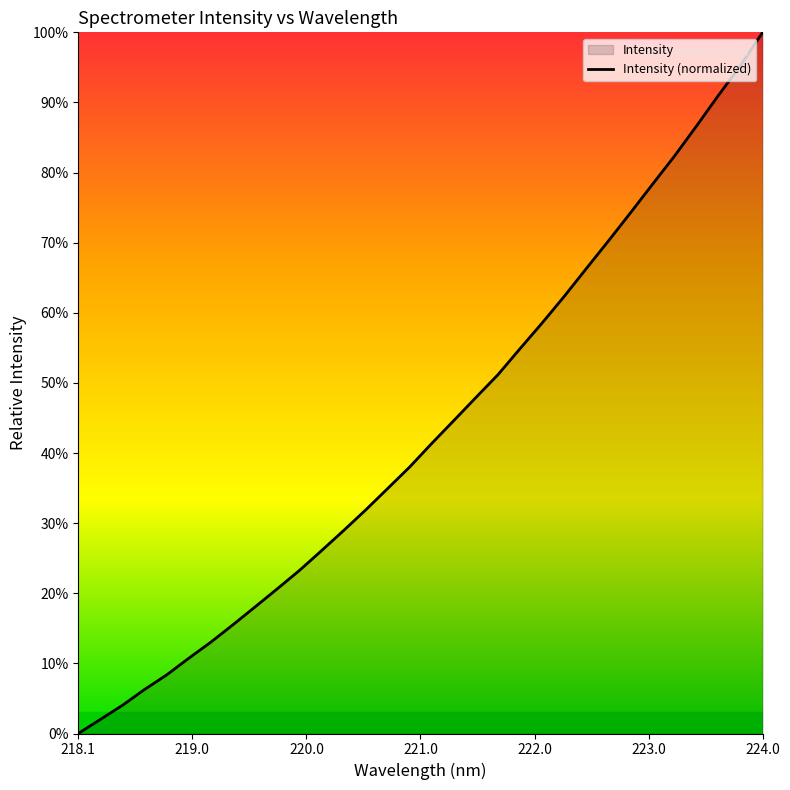

Which label corresponds to the largest value in the chart?

224.0